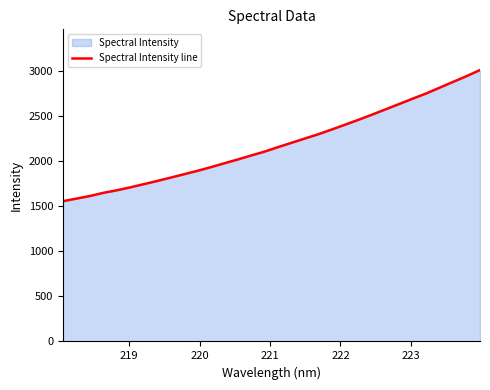

What is the maximum value shown in the chart?

3013.5